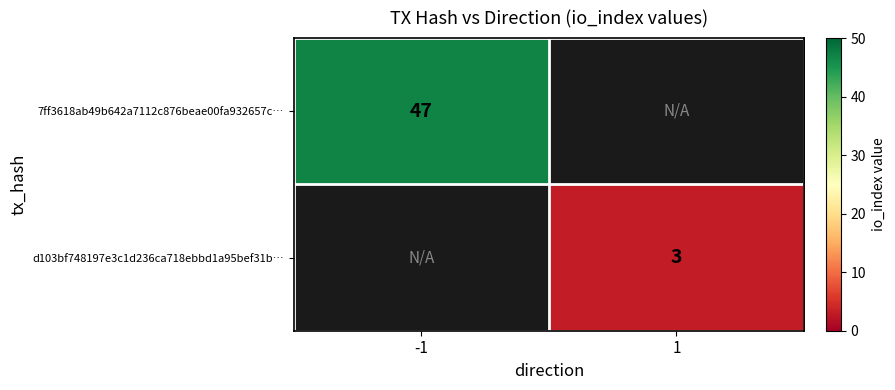

The 7ff3618ab49b642a7112c876beae00fa932657c… series shows 47 at -1. True or false?

True